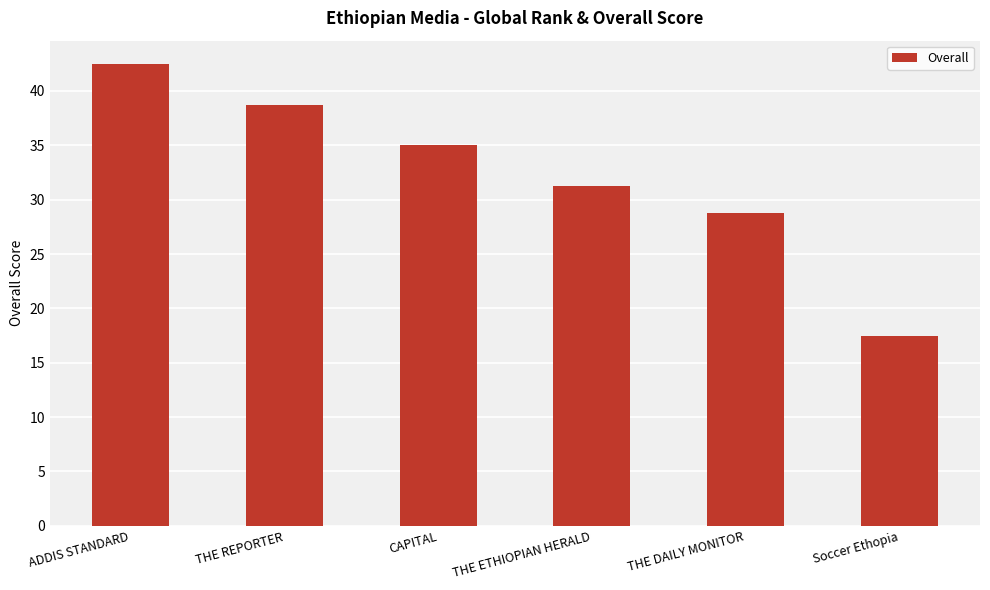

What is the change in value from ADDIS STANDARD to CAPITAL?

-7.5